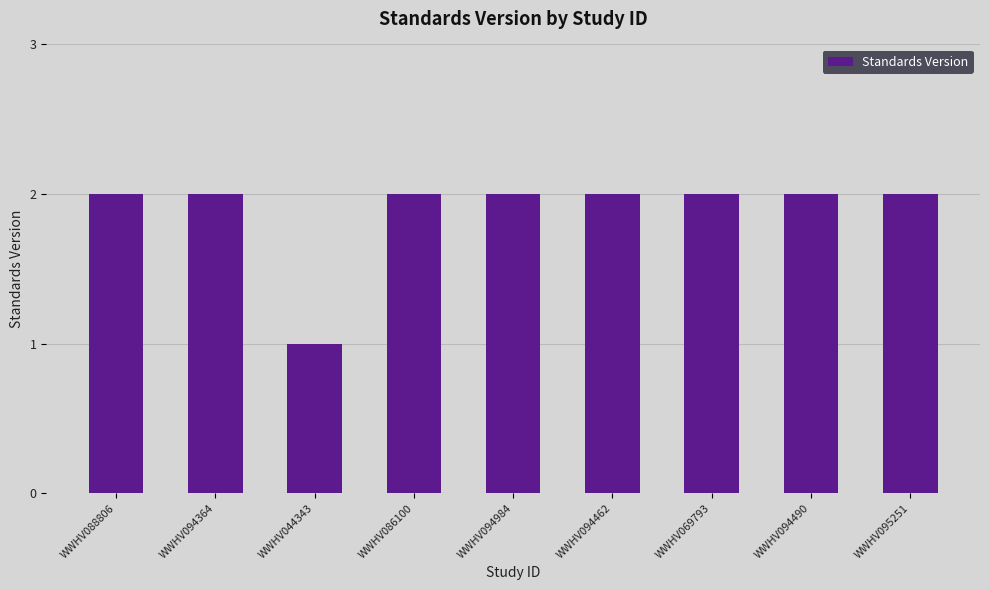

What is the minimum value shown in the chart?

1